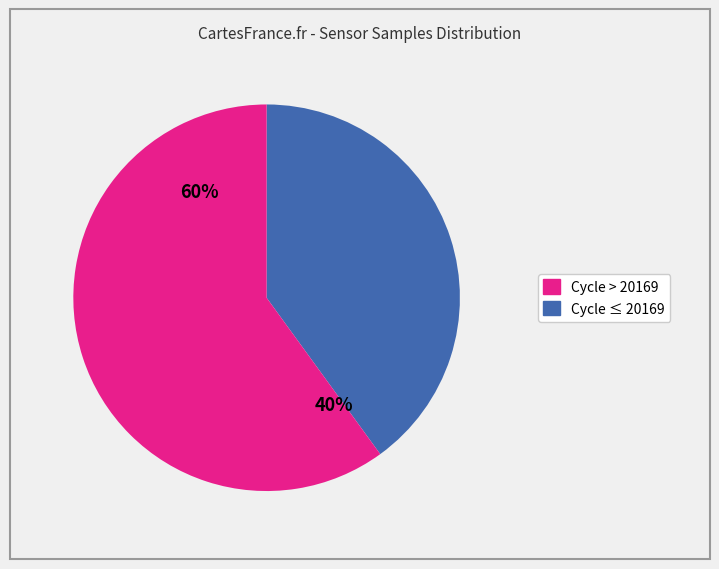

Is 28/19959 the majority of the pie?

No